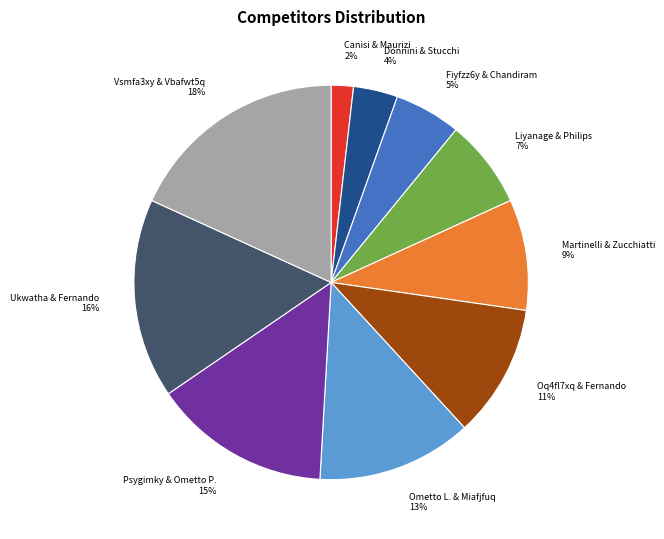

What is the largest slice in the pie chart?

Vsmfa3xy & Vbafwt5q 18%